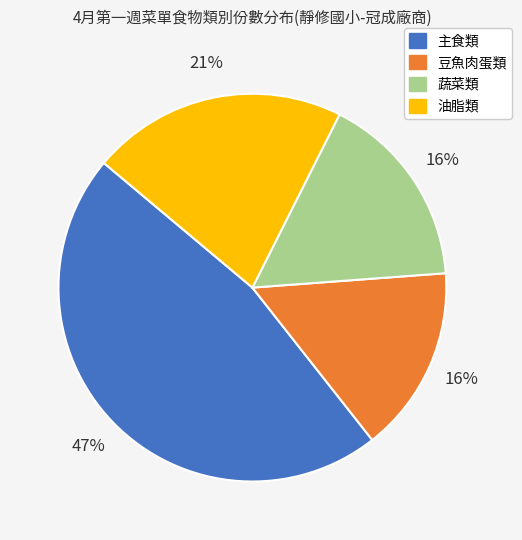

What percentage is the 油脂類 slice, to the nearest percent?

21%